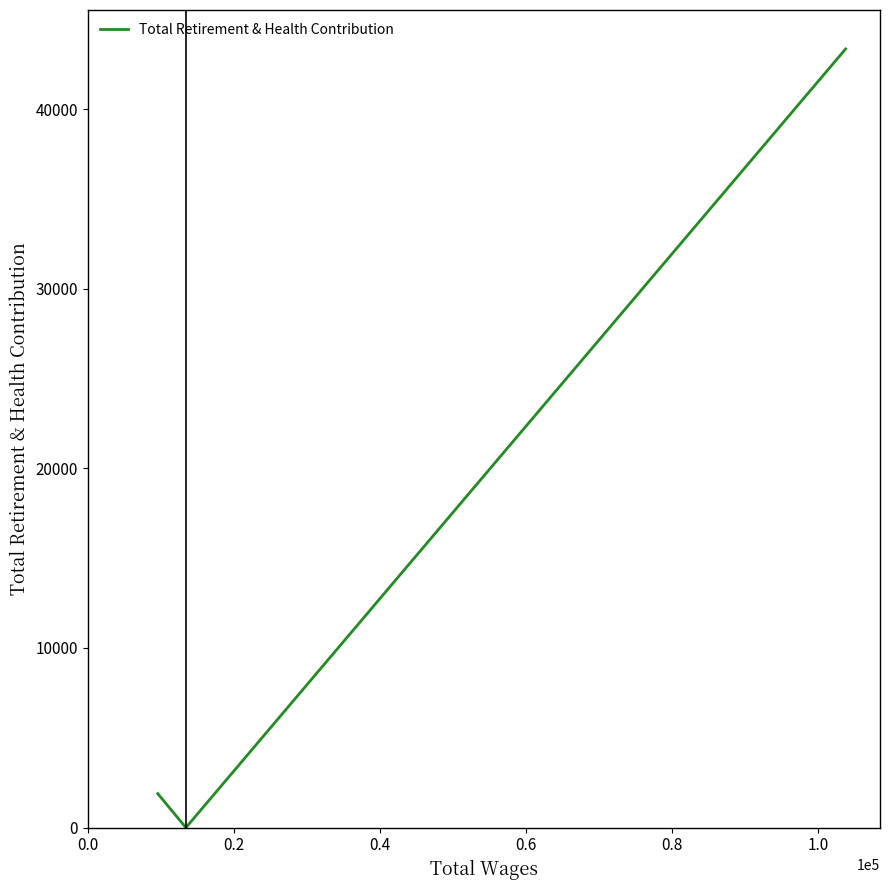

What is the sum of all values?

45246